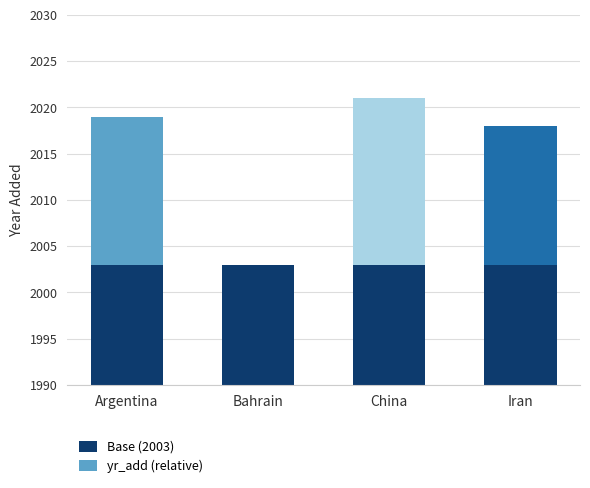

List the series in order of their overall mean, lowest first.

yr_add (relative), Base (2003)